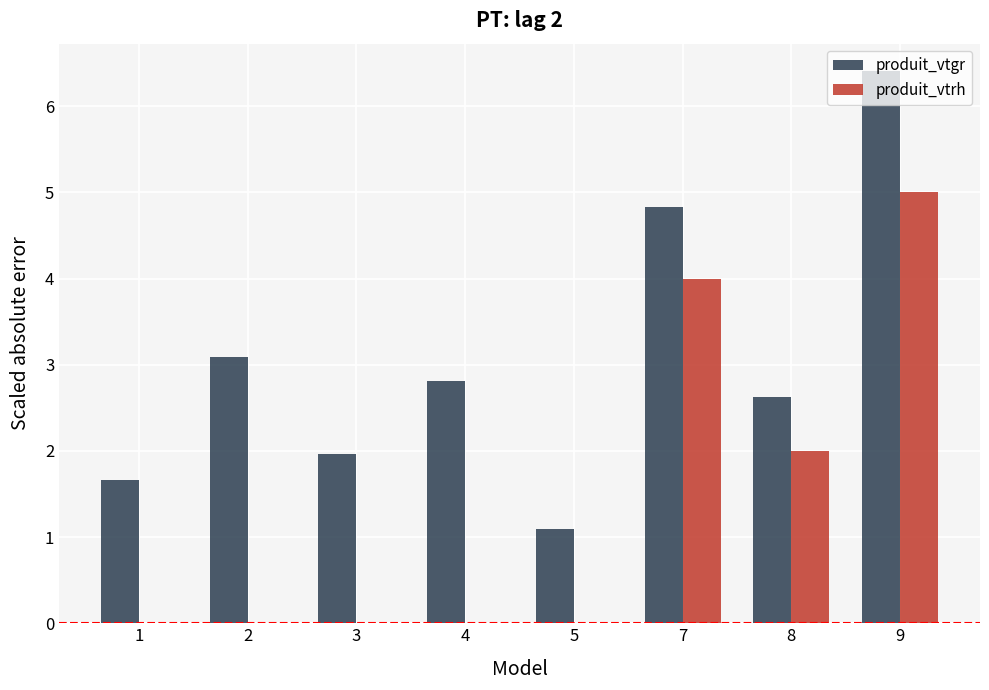

The value of produit_vtgr at 7 is 4.8. True or false?

True